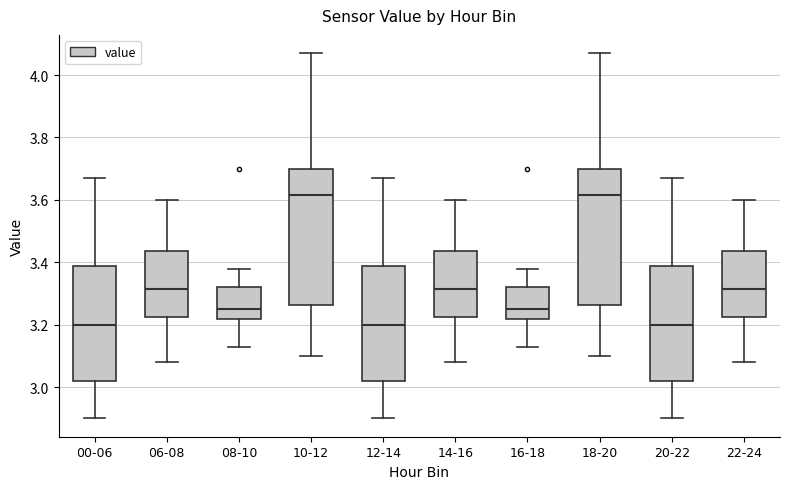

Reading left to right, transcribe this box plot: for each box, give where its median line is, the range the box spans, and where its two whiskers end, as read against the y-axis. The values are not printed on the chart, so give them approximately, as read against the axis.

00-06: median 3.20, box 3.02 to 3.38, whiskers 2.90 to 3.68
06-08: median 3.32, box 3.22 to 3.44, whiskers 3.08 to 3.60
08-10: median 3.26, box 3.22 to 3.32, whiskers 3.14 to 3.38
10-12: median 3.62, box 3.26 to 3.70, whiskers 3.10 to 4.08
12-14: median 3.20, box 3.02 to 3.38, whiskers 2.90 to 3.68
14-16: median 3.32, box 3.22 to 3.44, whiskers 3.08 to 3.60
16-18: median 3.26, box 3.22 to 3.32, whiskers 3.14 to 3.38
18-20: median 3.62, box 3.26 to 3.70, whiskers 3.10 to 4.08
20-22: median 3.20, box 3.02 to 3.38, whiskers 2.90 to 3.68
22-24: median 3.32, box 3.22 to 3.44, whiskers 3.08 to 3.60